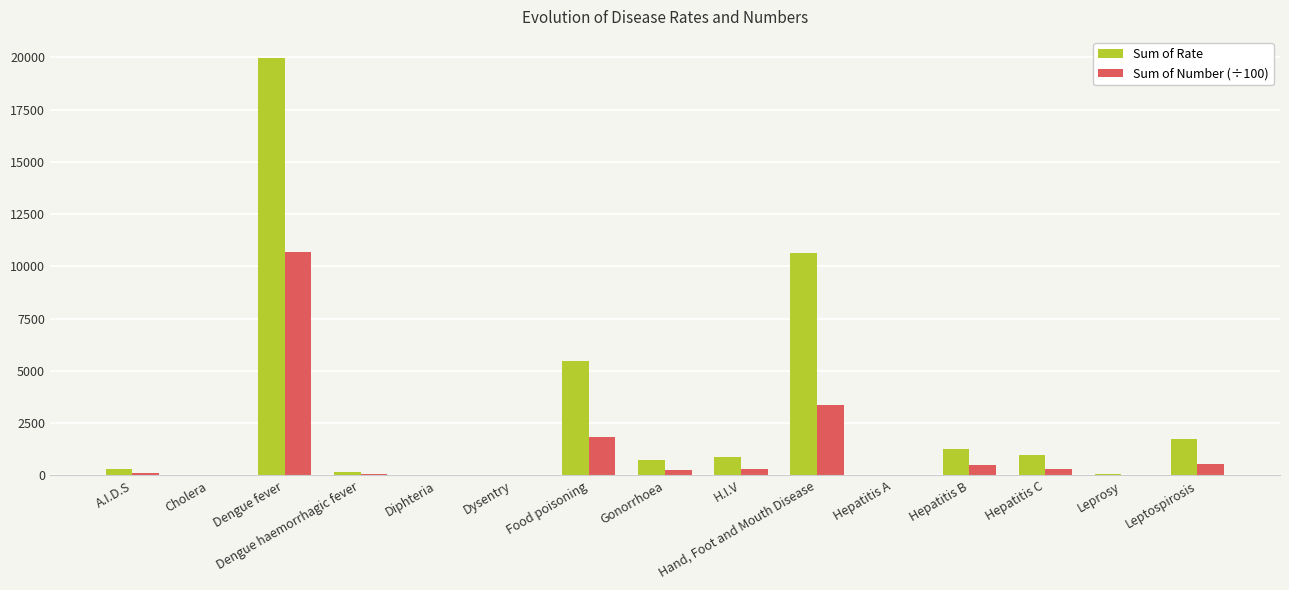

Which series changed the most between Leprosy and Leptospirosis?

Sum of Rate